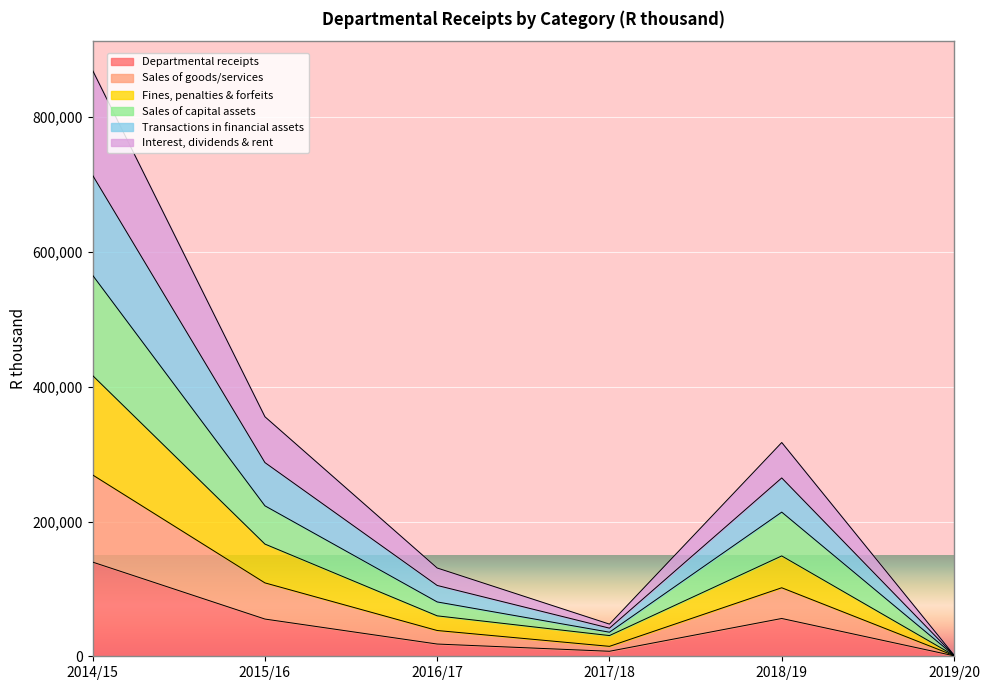

What are all the series names shown in the legend?

Departmental receipts, Sales of goods/services, Fines, penalties & forfeits, Sales of capital assets, Transactions in financial assets, Interest, dividends & rent